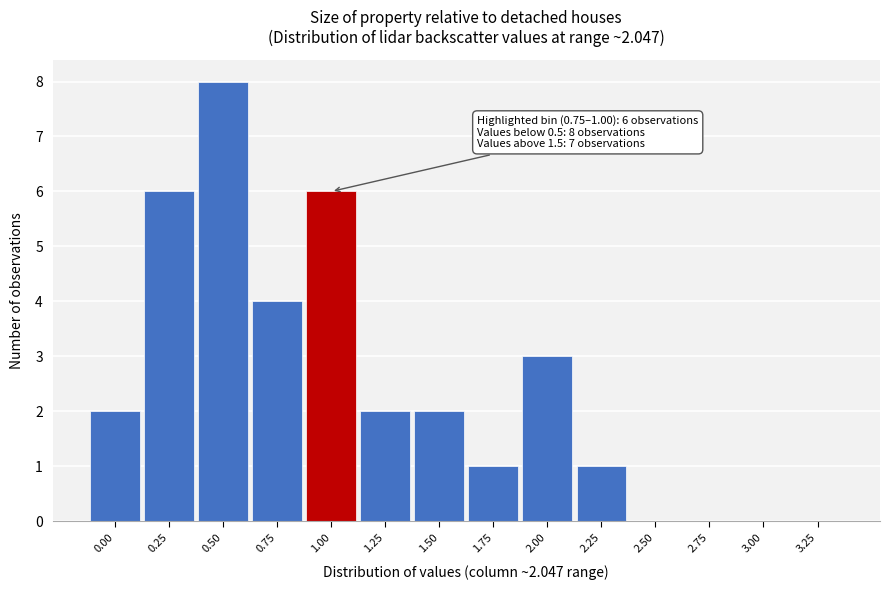

Reading left to right, list all the values displayed in this chart.

0.00=2	0.25=6	0.50=8	0.75=4	1.00=6	1.25=2	1.50=2	1.75=1	2.00=3	2.25=1	2.50=0	2.75=0	3.00=0	3.25=0